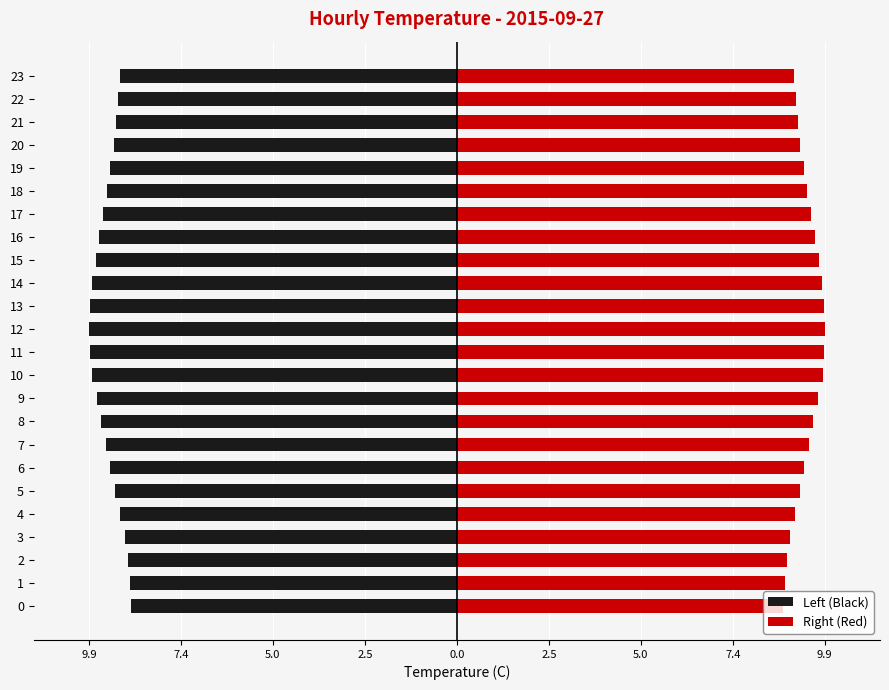

What is the minimum value for Right (Red)?

8.8